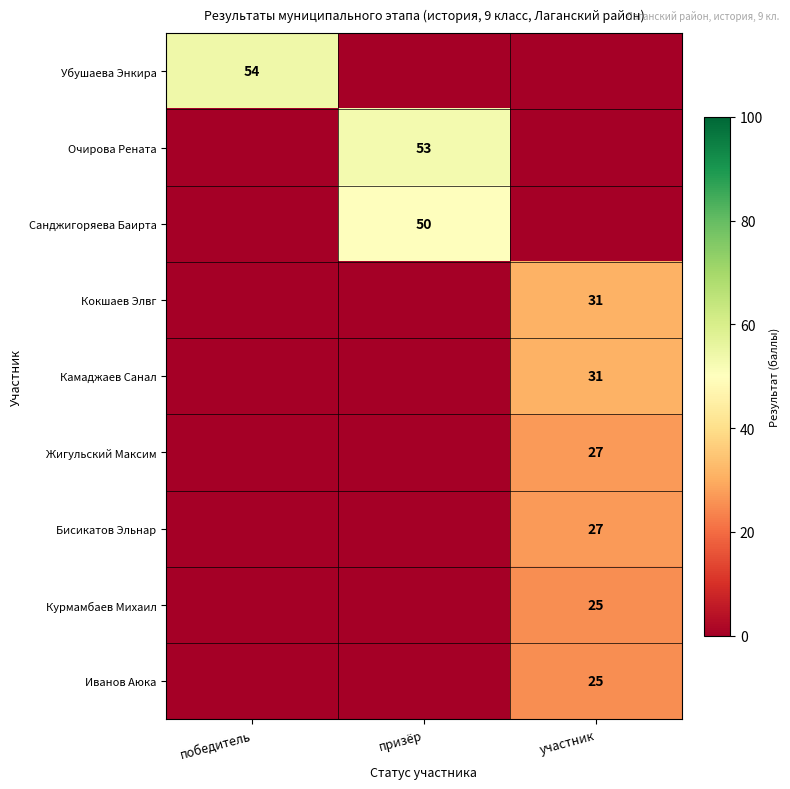

Is the value of Кокшаев Элвг at участник greater than the value of Иванов Аюка at участник?

Yes